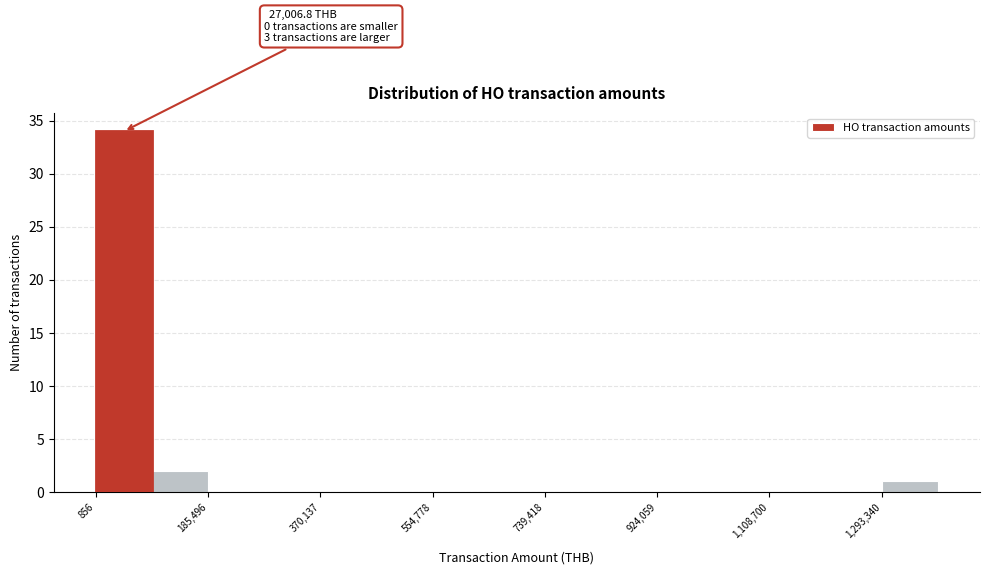

Over which range of the x-axis is the bar tallest?

0 to 100000